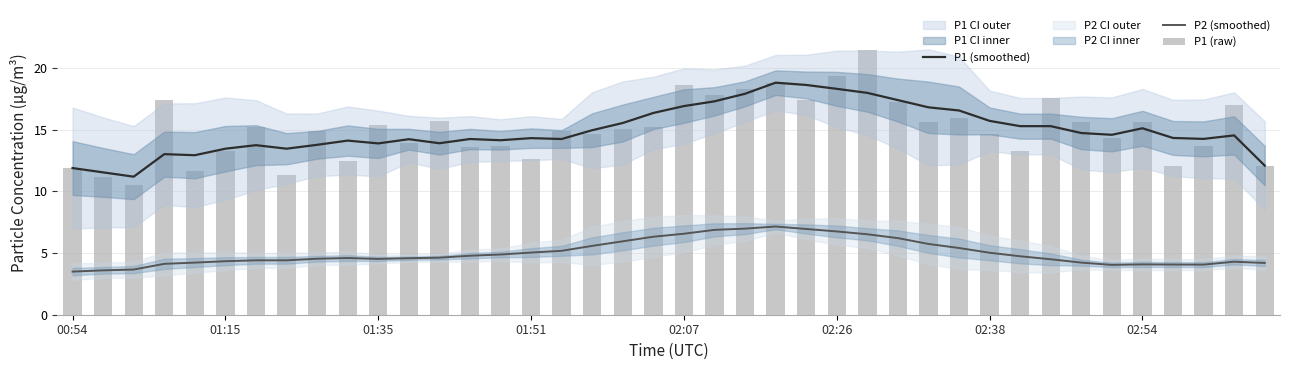

Does the chart contain stacked bars?

No